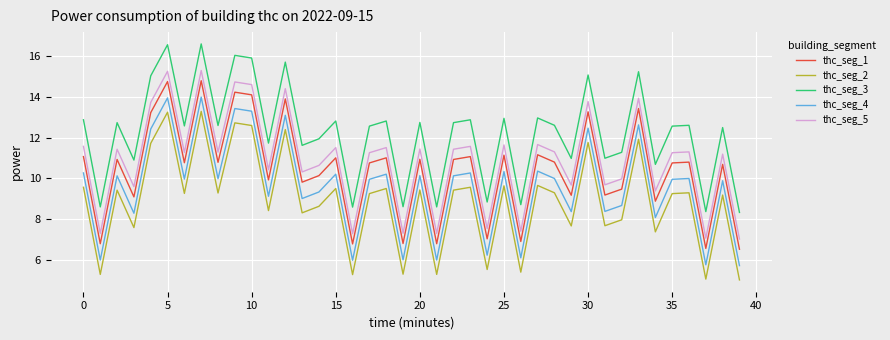

List the series in order of their overall mean, highest first.

thc_seg_3, thc_seg_5, thc_seg_1, thc_seg_4, thc_seg_2